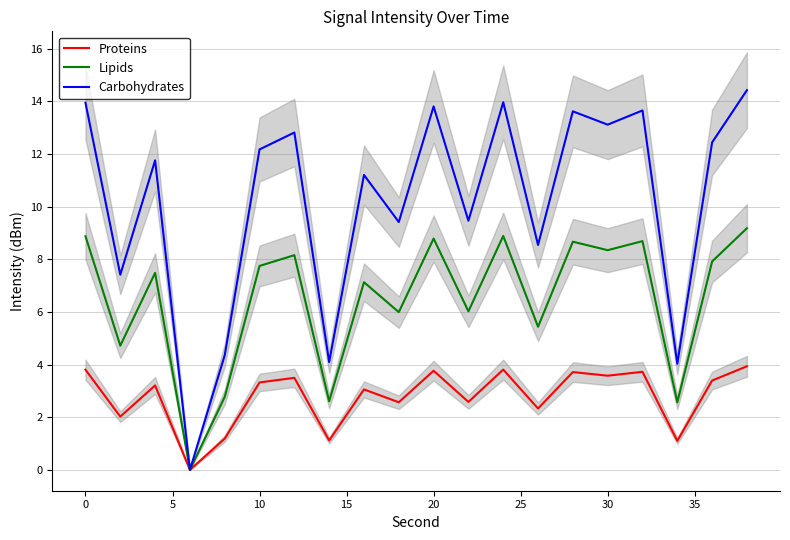

At how many categories does at least one series exceed 1?

19